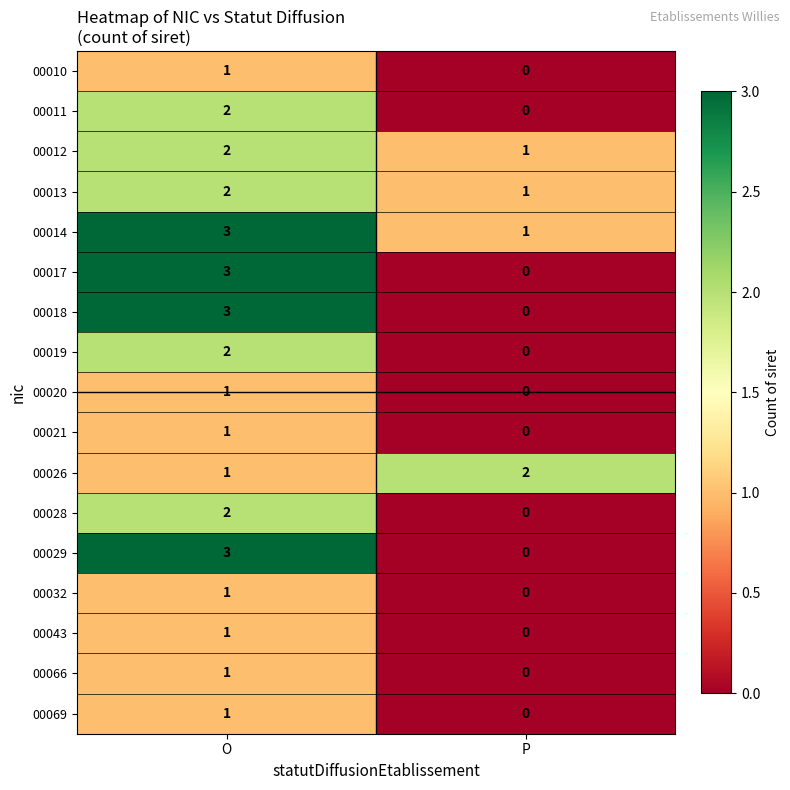

Is it true that 00010 equals 1 at O?

True